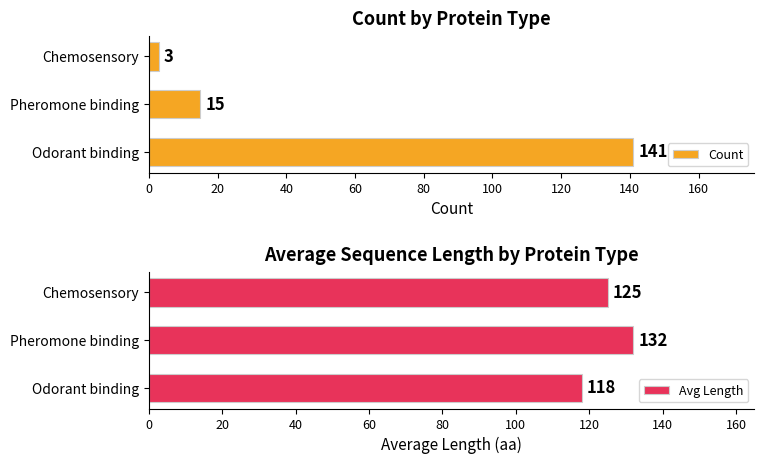

List the series in order of their peak value, highest first.

Count, Avg Length